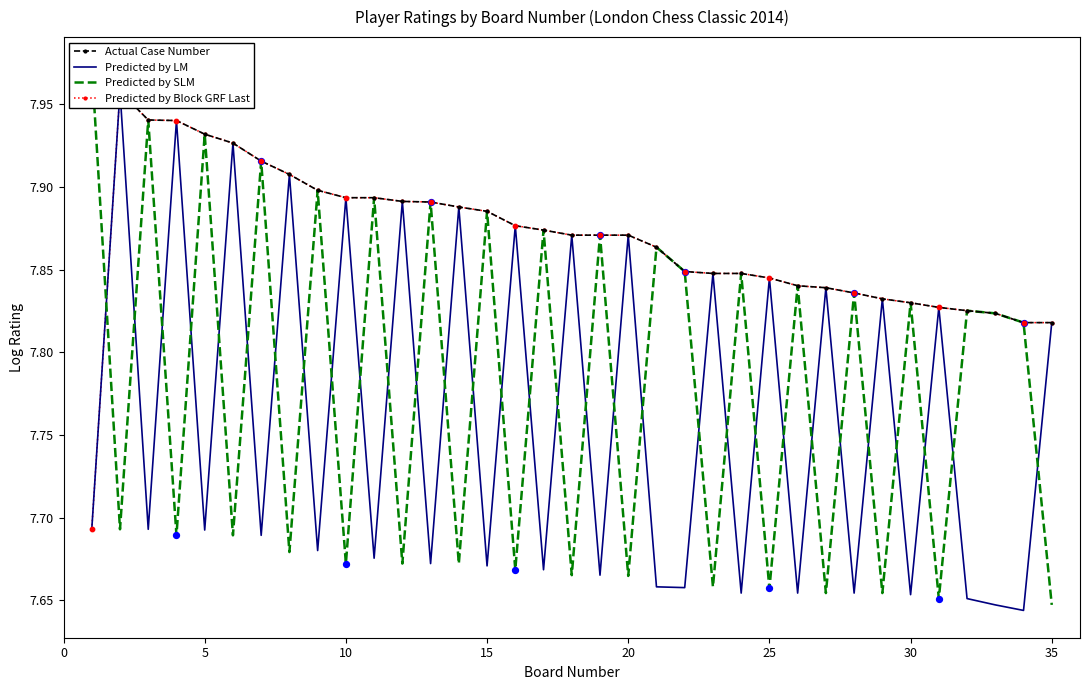

Which series has the largest total across all categories?

Actual Case Number